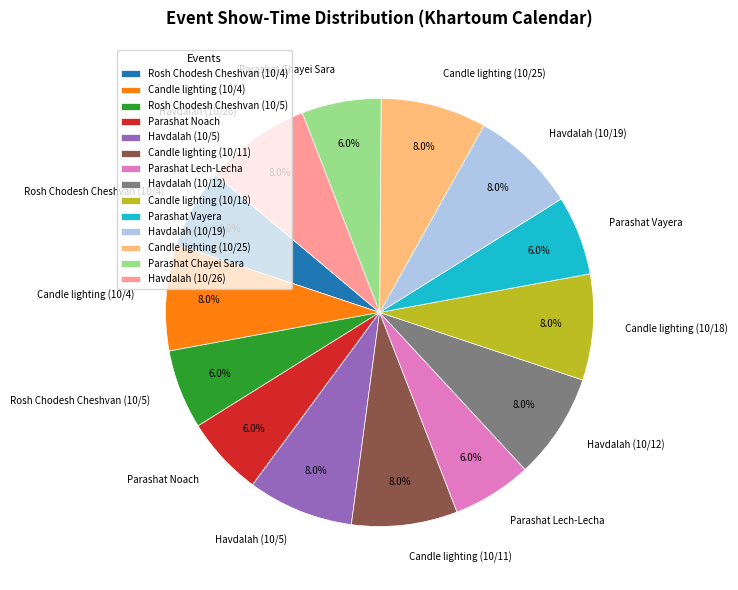

Approximately how many times larger is the value at Parashat Noach compared to Candle lighting (10/4)?

0.8